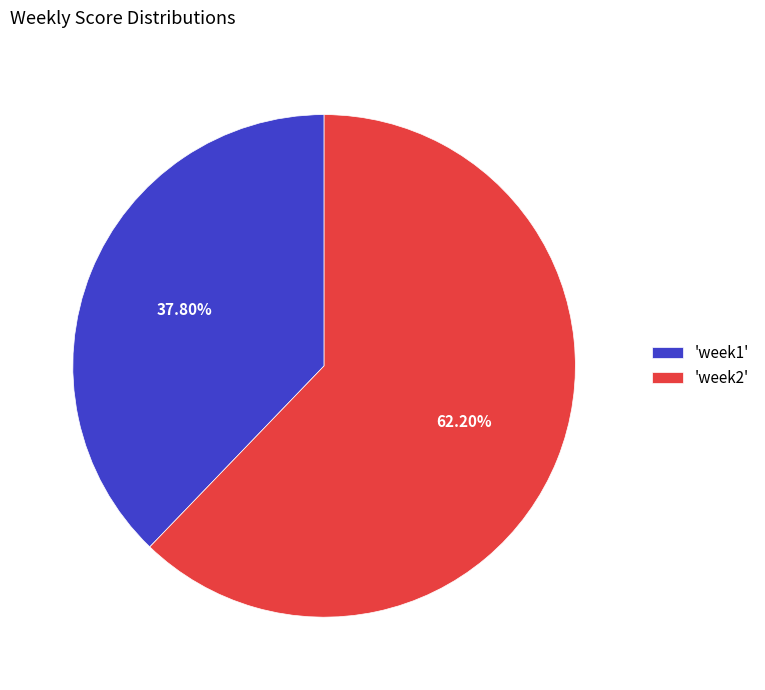

Which slice is the smallest?

'week1'